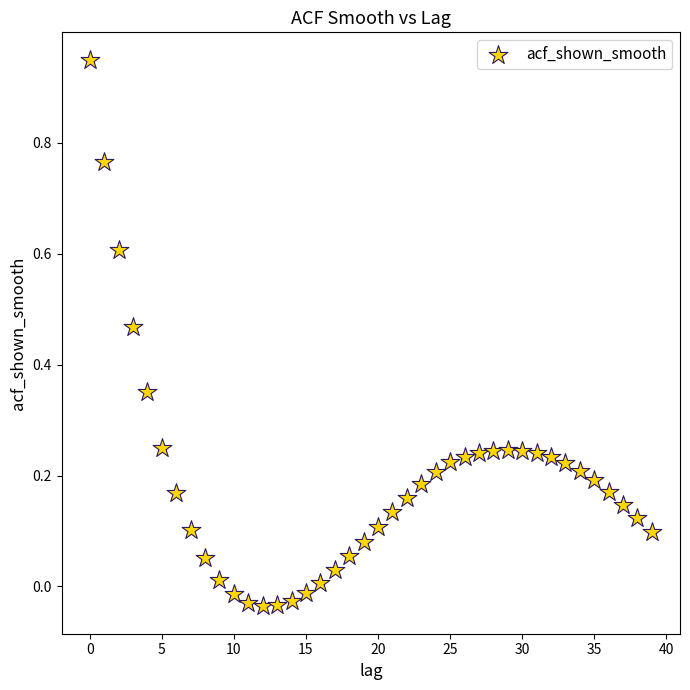

What is the range of Y values (max minus min)?

1.0